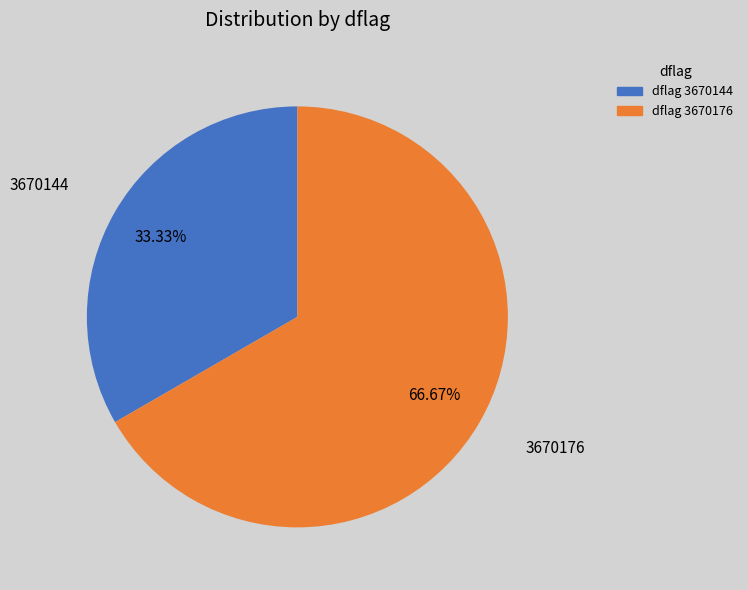

Which category has the biggest portion of the pie?

3670176